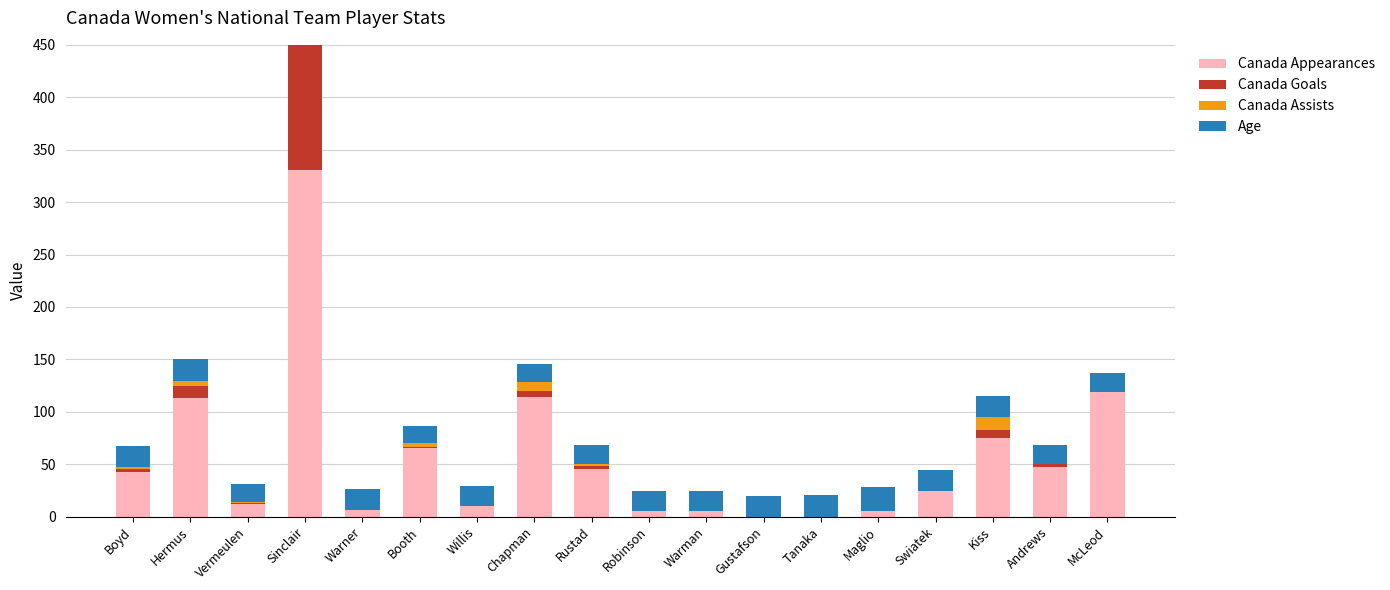

What position from the left is McLeod?

18